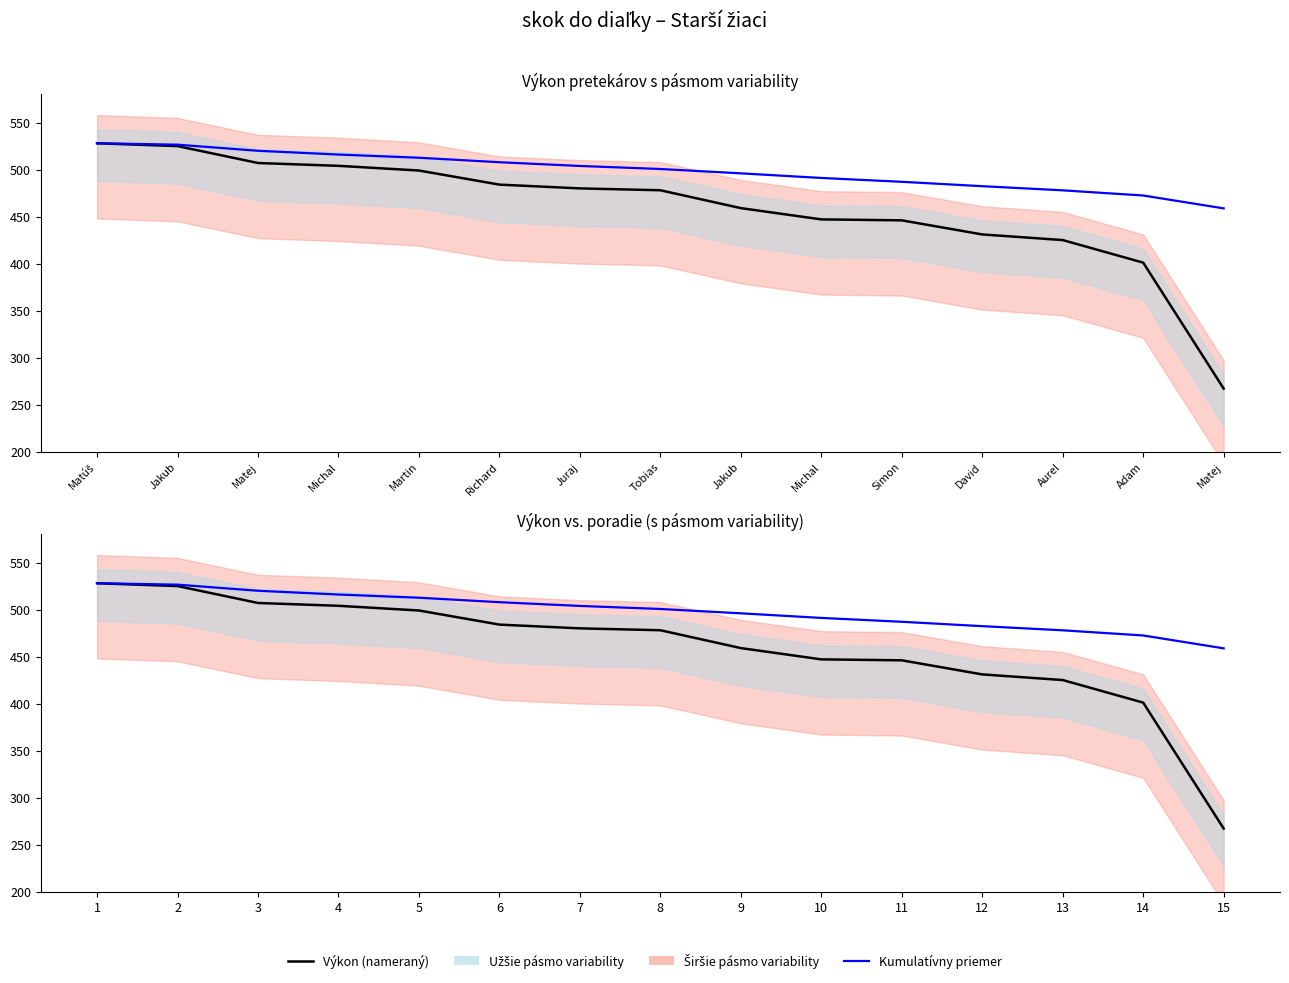

Which category has the highest value in the Kumulatívny priemer series?

1